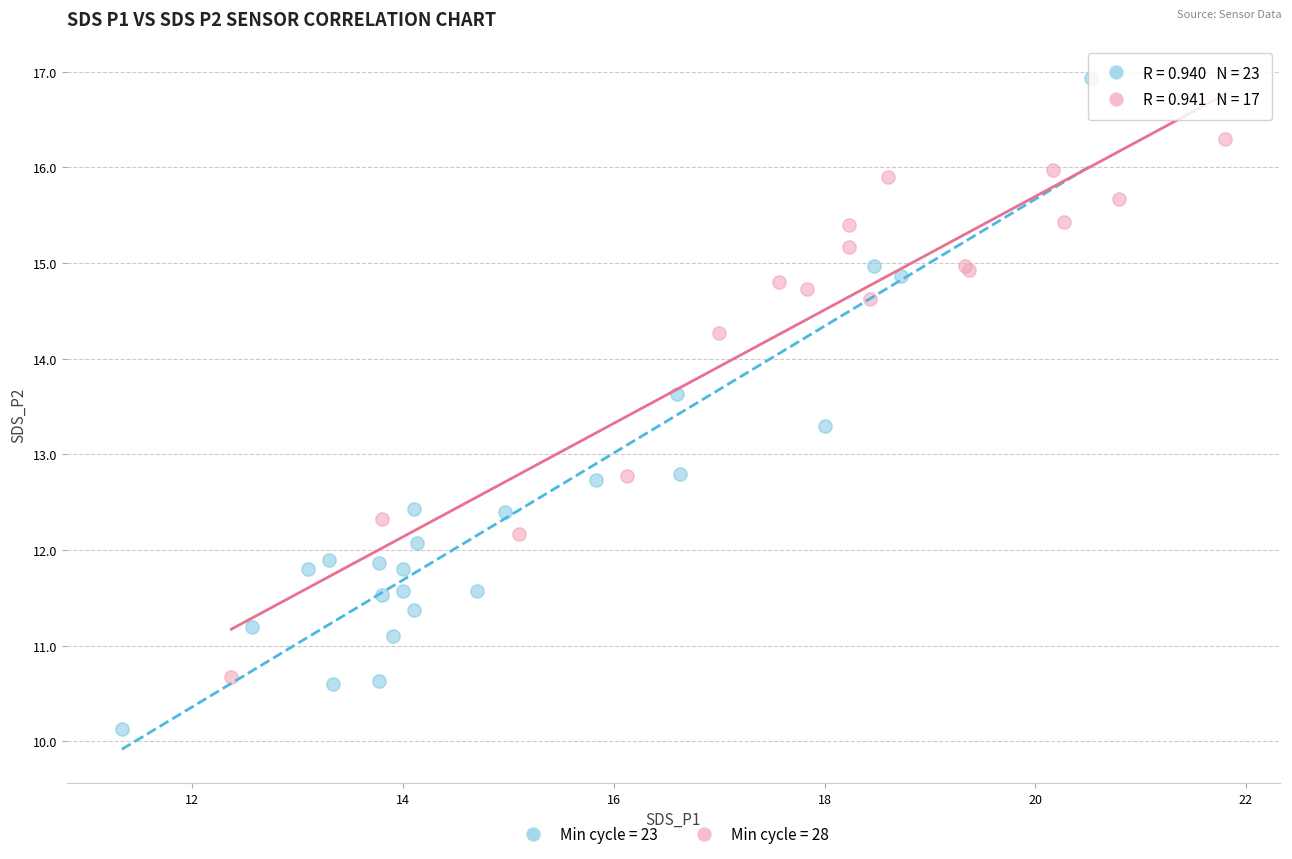

Which series has the widest spread of Y values?

Min cycle = 23